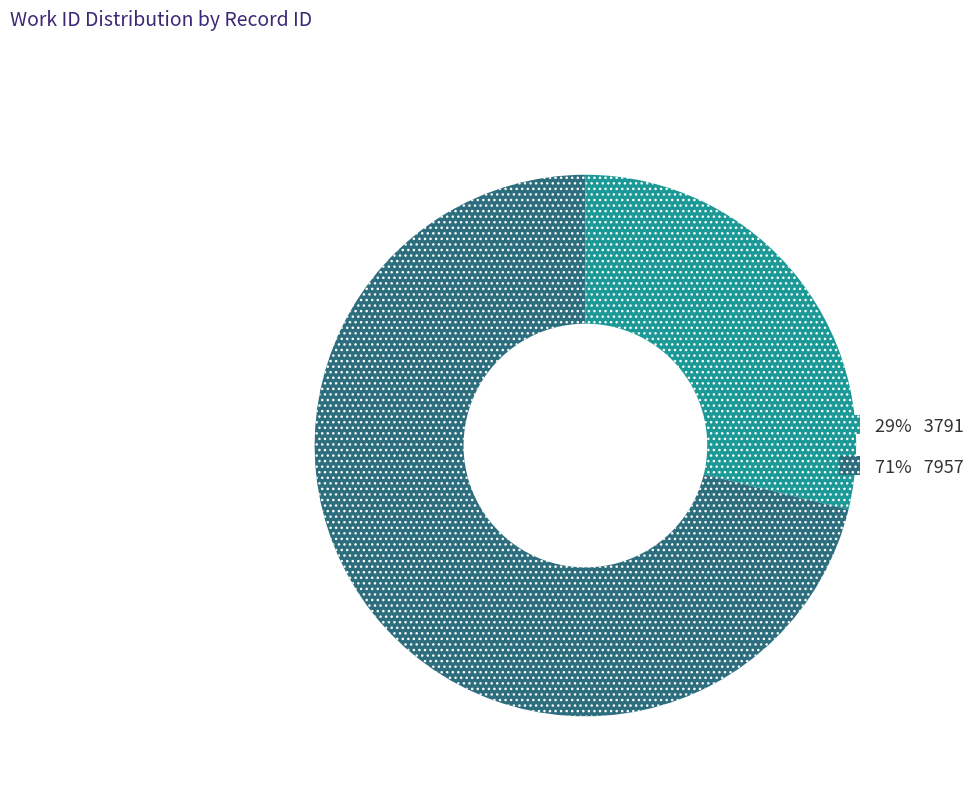

What is the ratio of the value at 71% 7957 to the value at 29% 3791?

2.5